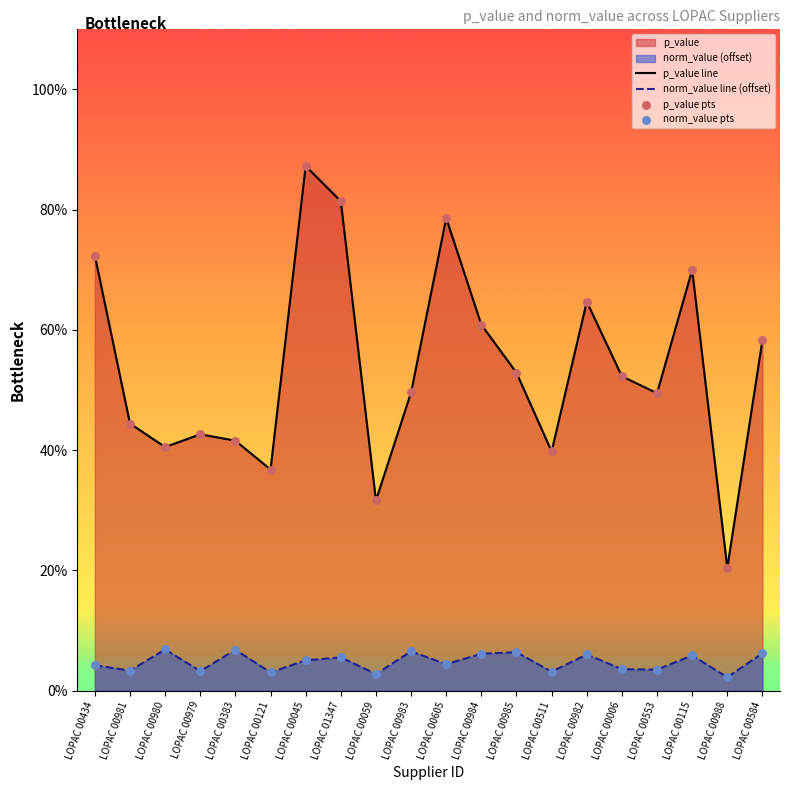

Which series has the widest spread of Y values?

p_value line